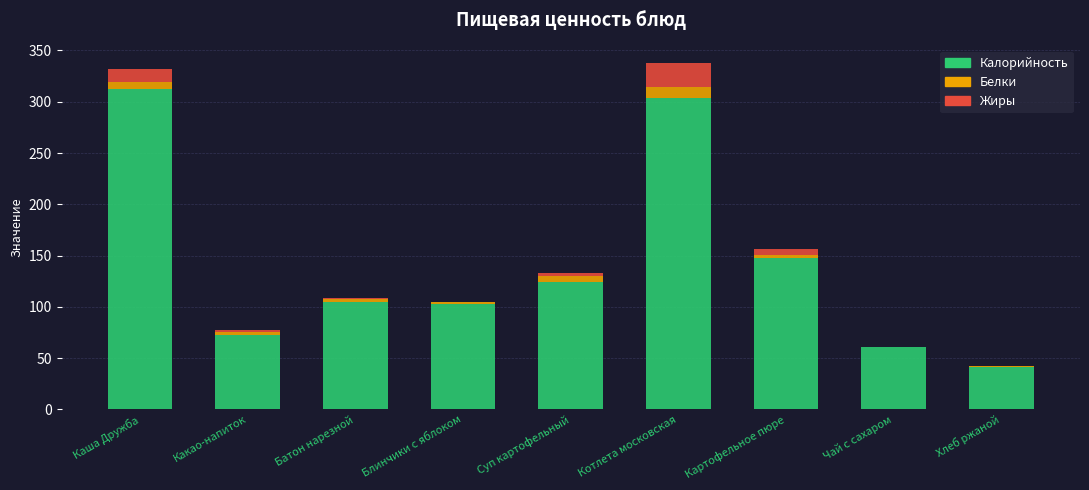

At which label does Калорийность reach its peak?

Каша Дружба